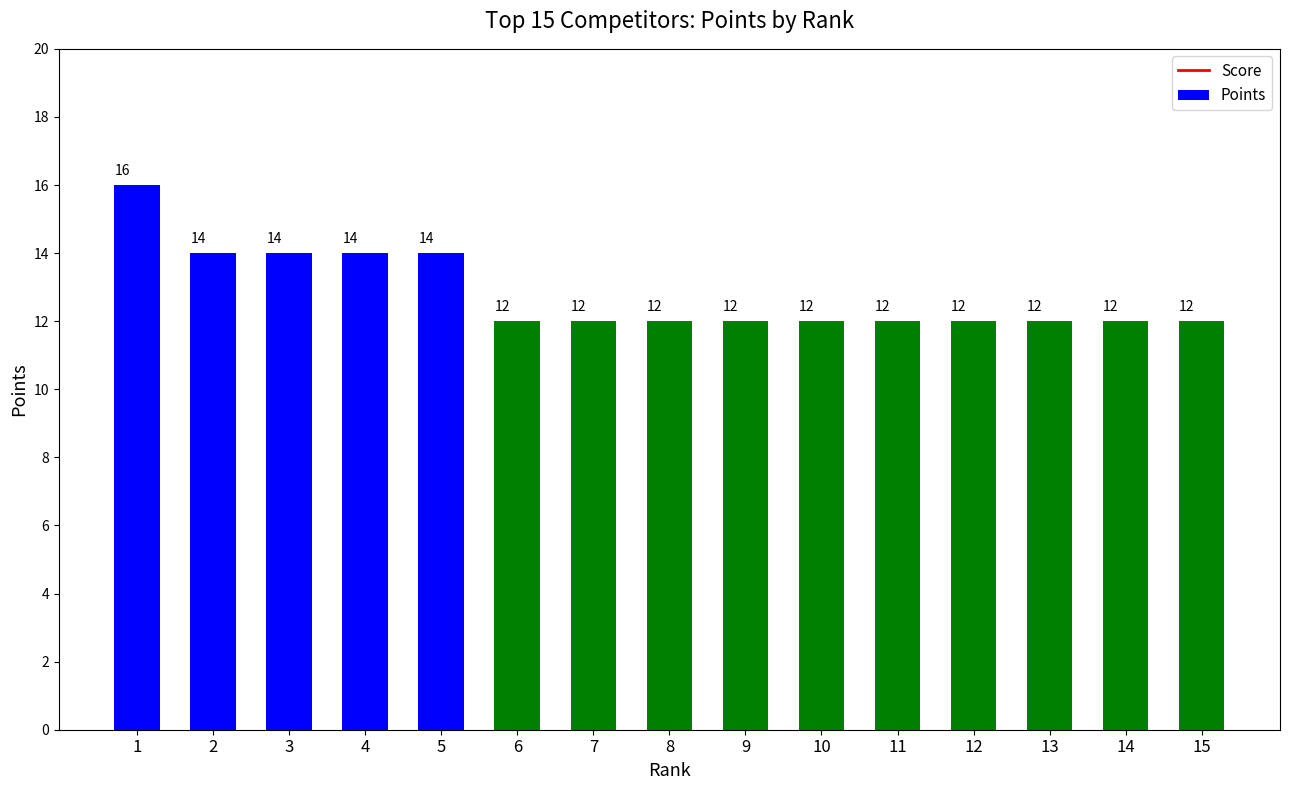

Reading left to right, transcribe all the data shown in this chart.

Score: 123	114	87	105	136	65	59	73	97	97	80	89	78	53	101
Points: 16	14	14	14	14	12	12	12	12	12	12	12	12	12	12